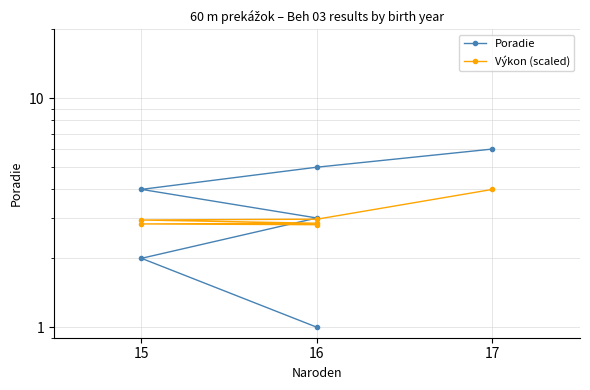

Reading left to right, extract all data points from this chart.

Poradie: 1.0	2.0	3.0	4.0	5.0	6.0
Výkon (scaled): 2.8	2.8	2.8	2.9	3.0	4.0